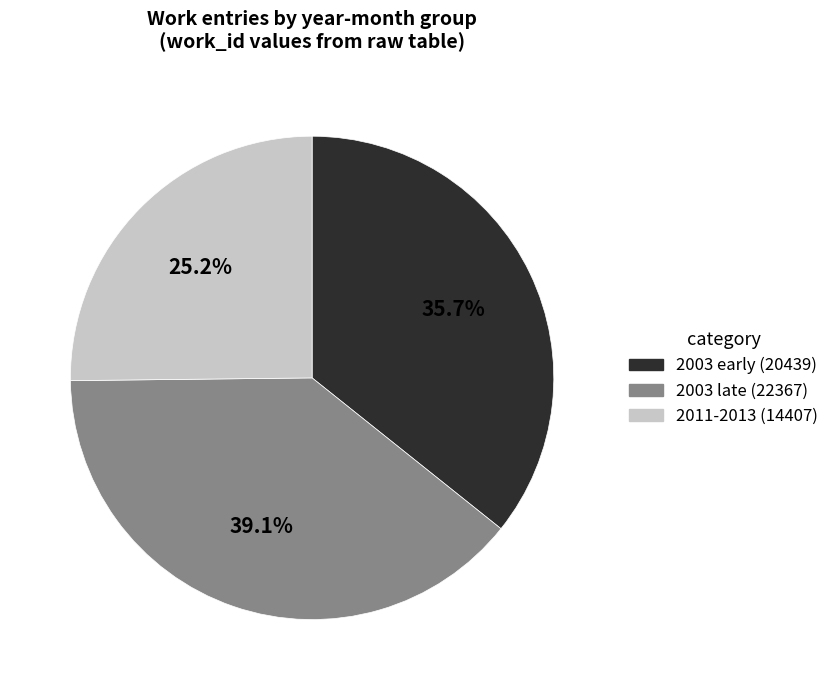

Which slice is the largest?

2003 late (22367)